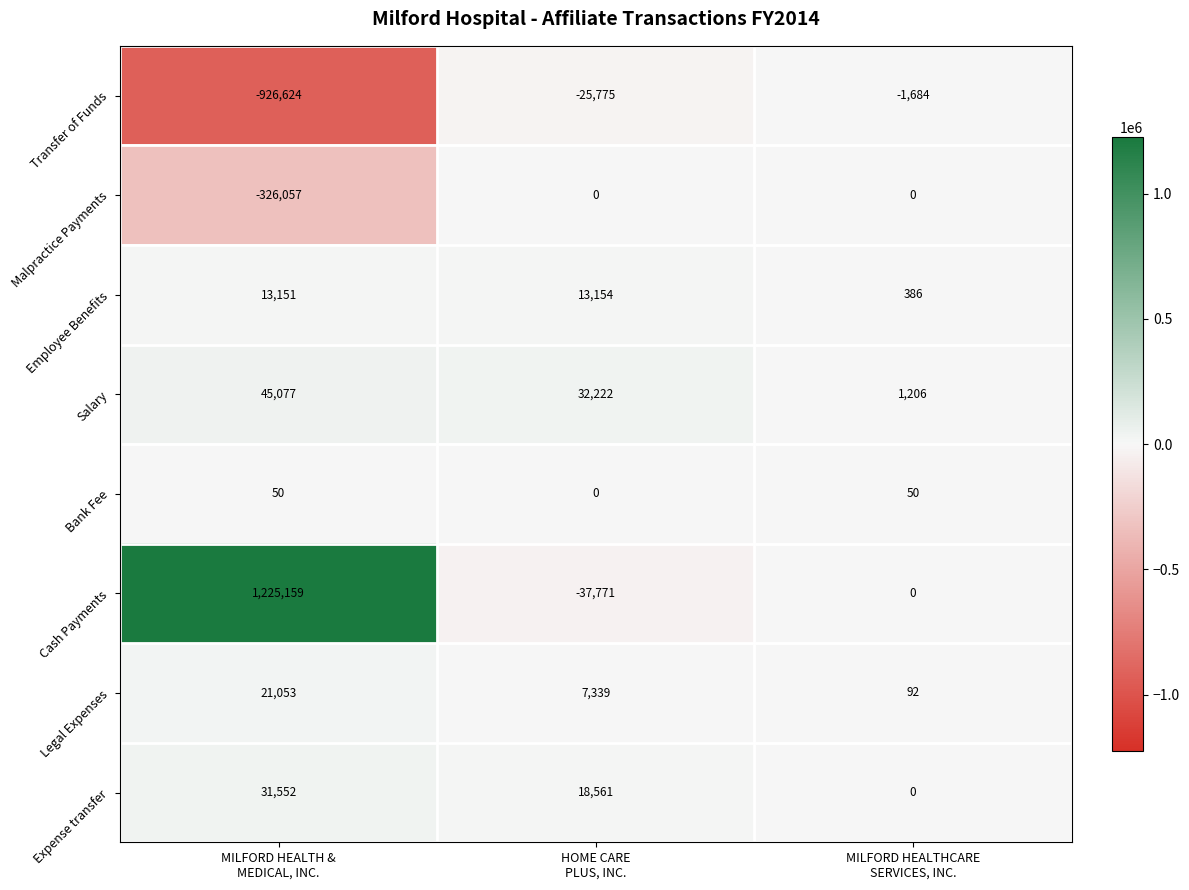

Reading left to right, extract all data points from this chart.

Transfer of Funds: -926624	-25775	-1684
Malpractice Payments: -326057	0	0
Employee Benefits: 13151	13154	386
Salary: 45077	32222	1206
Bank Fee: 50	0	50
Cash Payments: 1225159	-37771	0
Legal Expenses: 21053	7339	92
Expense transfer: 31552	18561	0